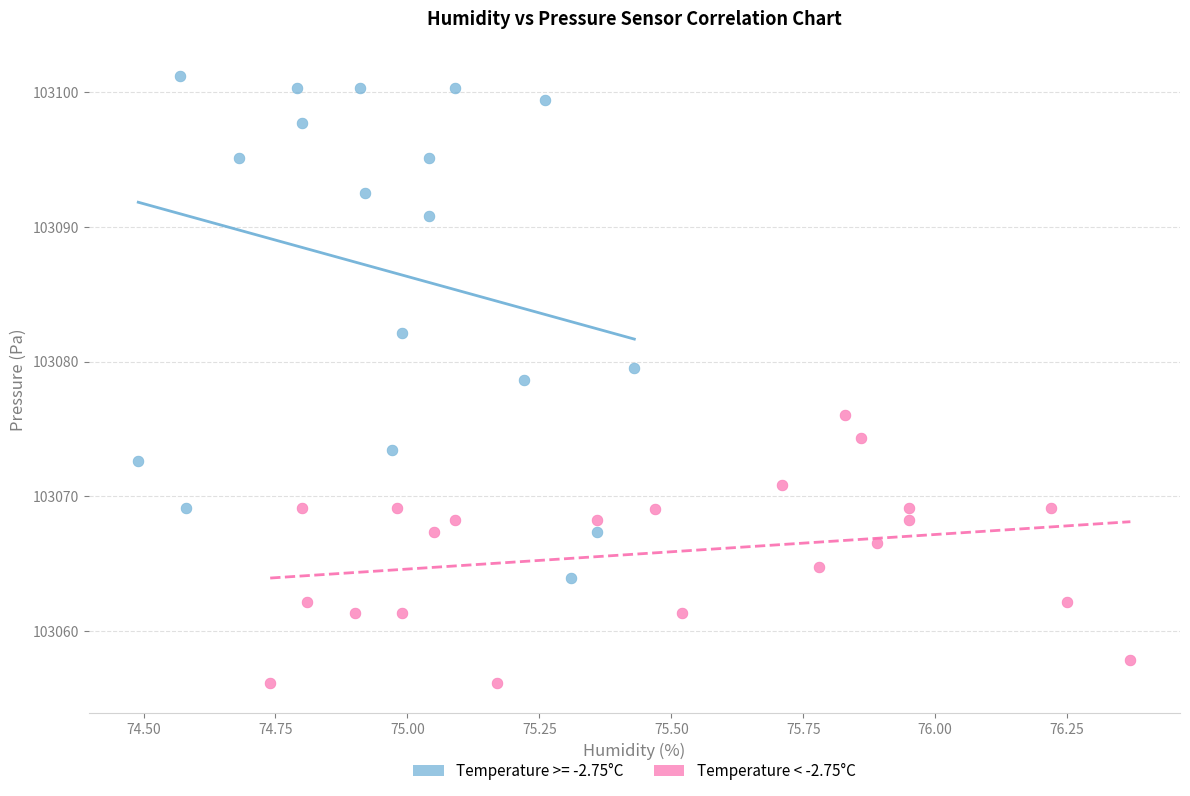

Which series contains the highest Y value?

Temperature >= -2.75°C